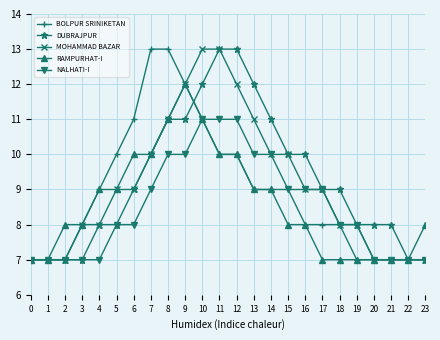

How many categories are shown in the chart?

24